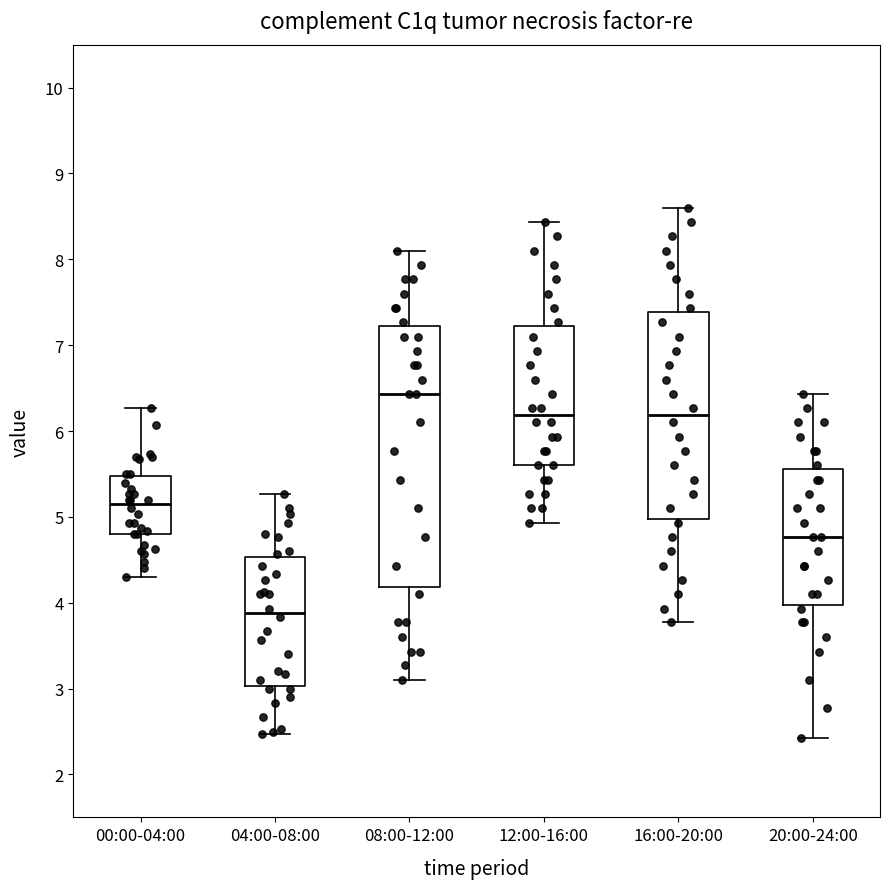

Reading left to right, read every box against the y-axis: the position of its median line, the range the box covers, and the ends of its whiskers. The values are not printed on the chart, so give them approximately, as read against the axis.

00:00-04:00: median 5.2, box 4.8 to 5.5, whiskers 4.3 to 6.3
04:00-08:00: median 3.9, box 3.0 to 4.5, whiskers 2.5 to 5.3
08:00-12:00: median 6.4, box 4.2 to 7.2, whiskers 3.1 to 8.1
12:00-16:00: median 6.2, box 5.6 to 7.2, whiskers 4.9 to 8.4
16:00-20:00: median 6.2, box 5.0 to 7.4, whiskers 3.8 to 8.6
20:00-24:00: median 4.8, box 4.0 to 5.6, whiskers 2.4 to 6.4